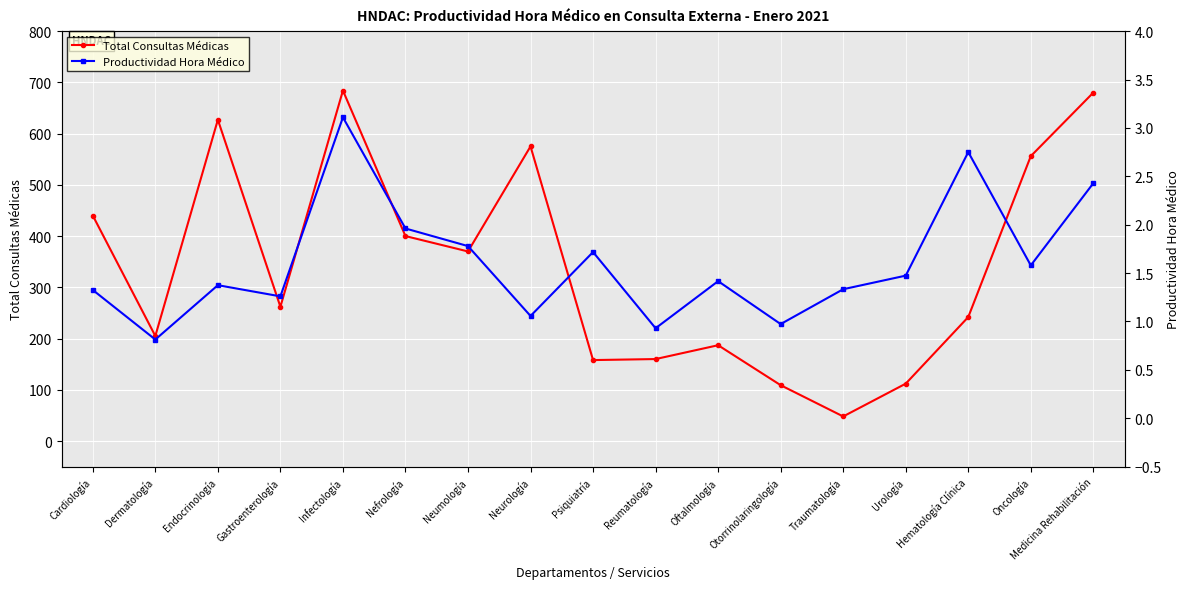

The Productividad Hora Médico series shows 1.3 at Dermatología. True or false?

False